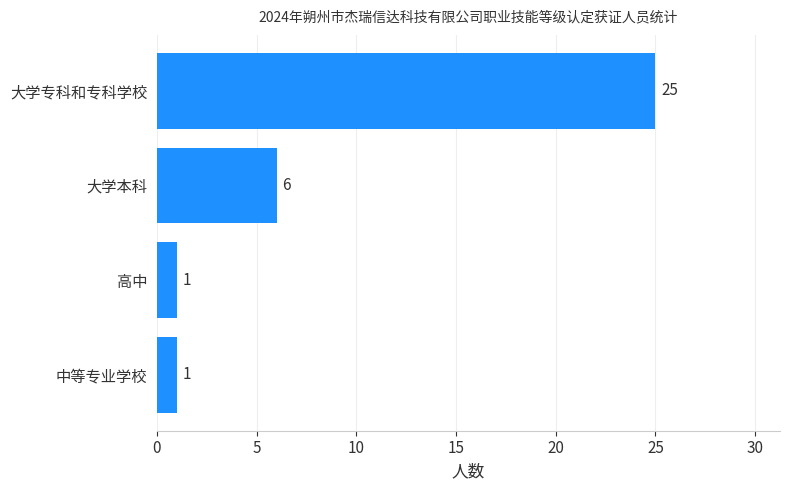

The value at 大学本科 is 2. True or false?

False